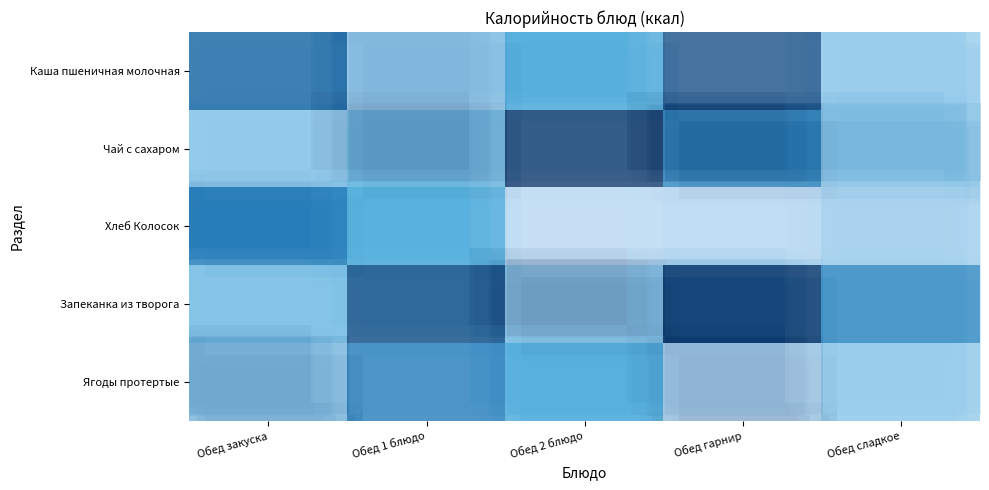

Rank the series by their maximum value, from lowest to highest.

Хлеб Колосок, Ягоды протертые, Каша пшеничная молочная, Чай с сахаром, Запеканка из творога